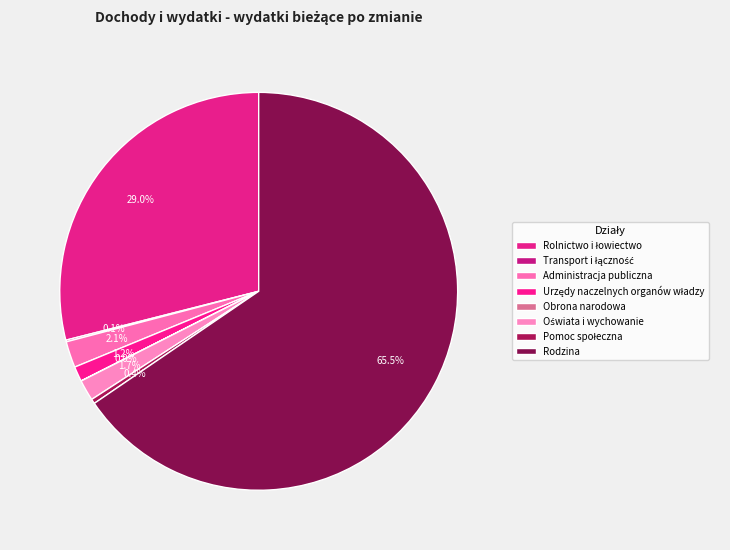

Count the number of slices in the pie.

8